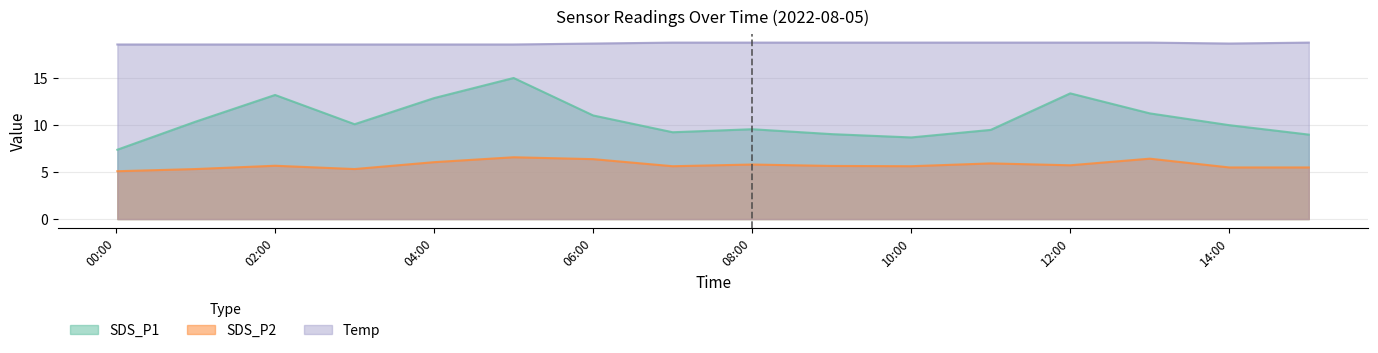

Which series changed the most between 01:00 and 05:00?

SDS_P1